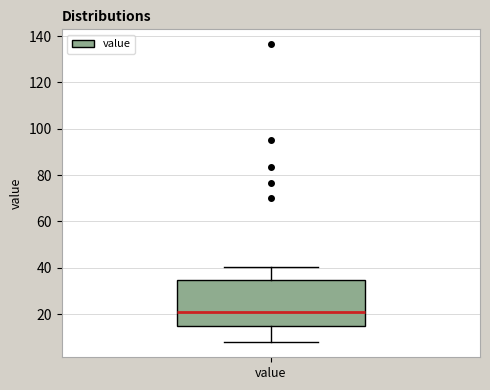

Where is the upper edge of the box for value on the y-axis? The values are not printed on the chart, so give them approximately, as read against the axis.

34